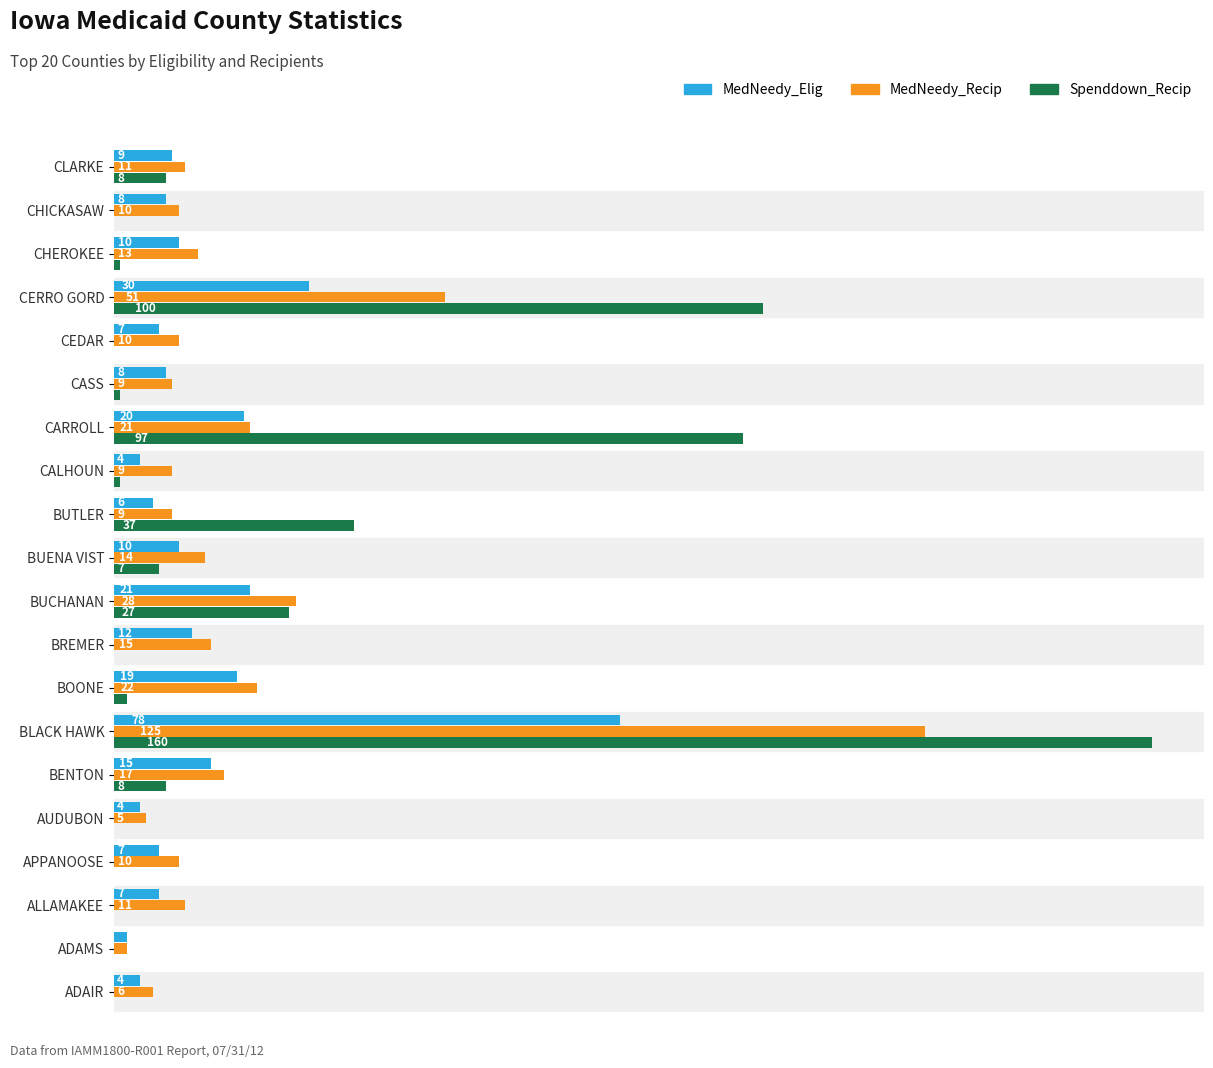

Which series changed the most between BUTLER and CLARKE?

Spenddown_Recip